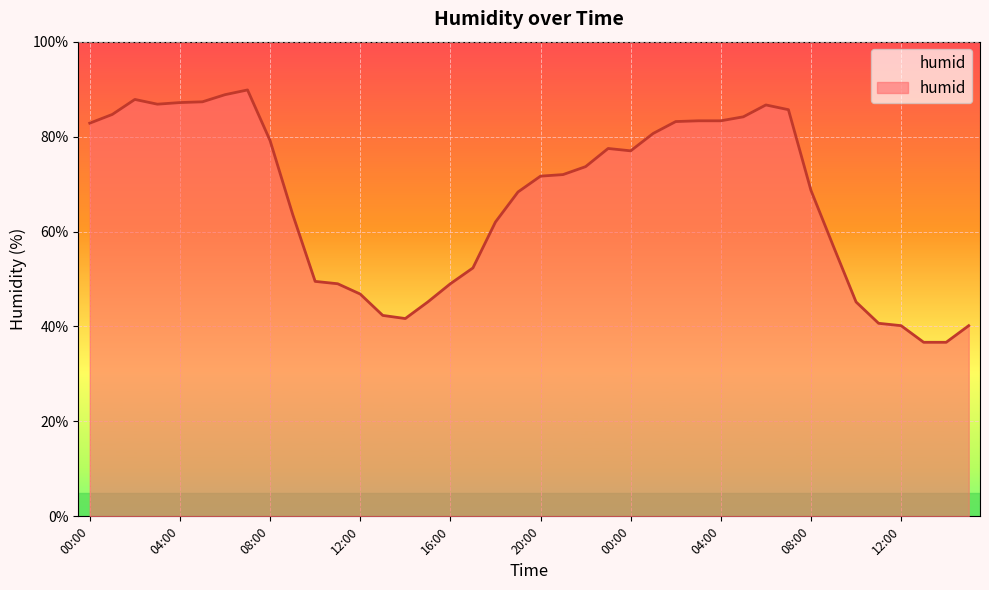

Does the chart have visible grid lines?

Yes